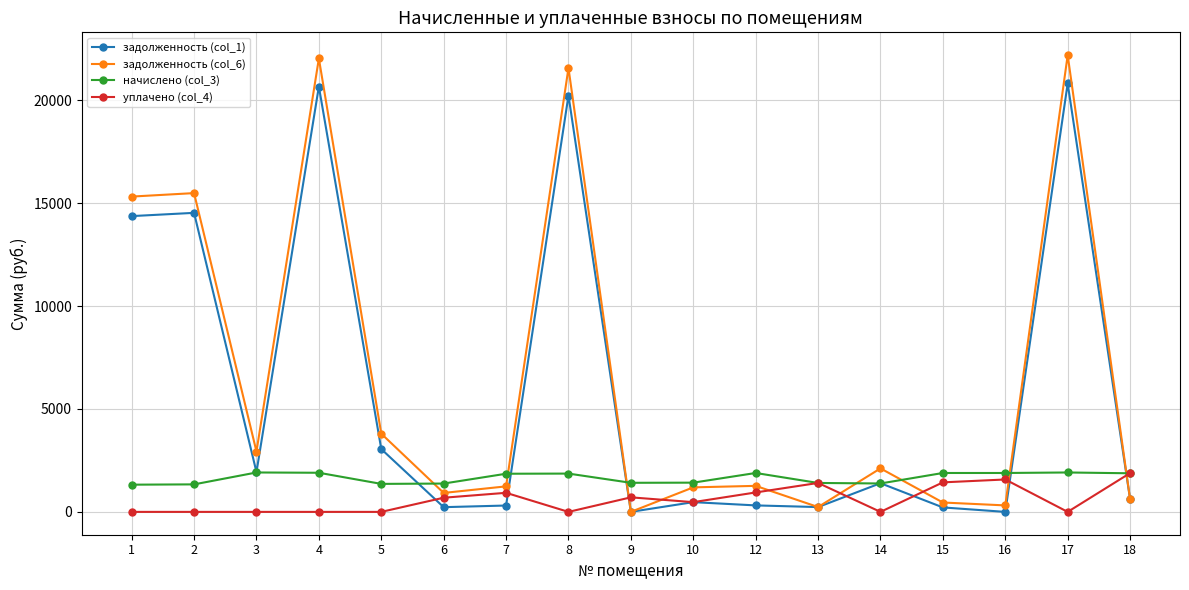

How many intersections are there between задолженность (col_6) and уплачено (col_4)?

7